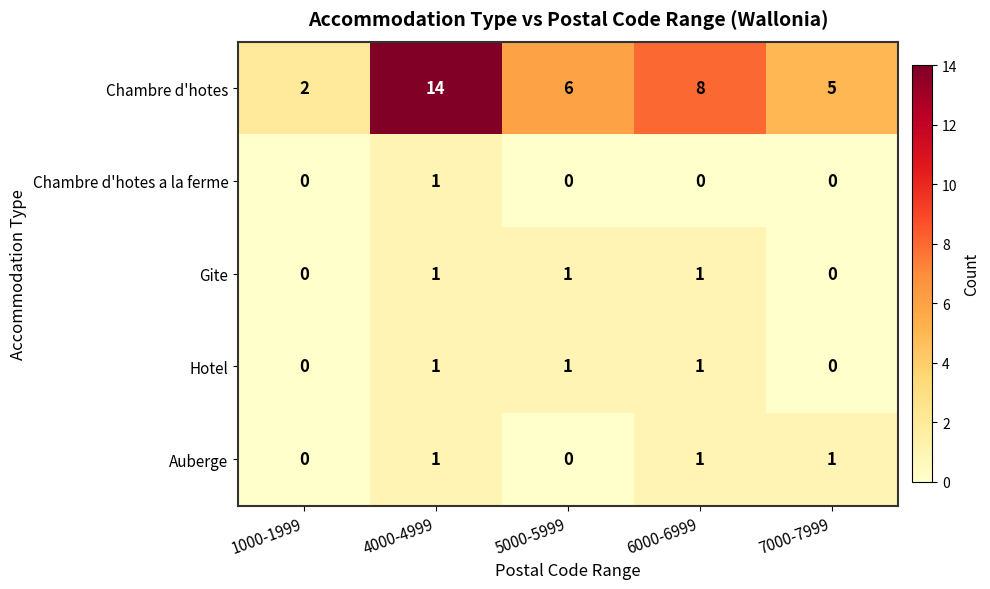

What is the greatest value displayed?

14